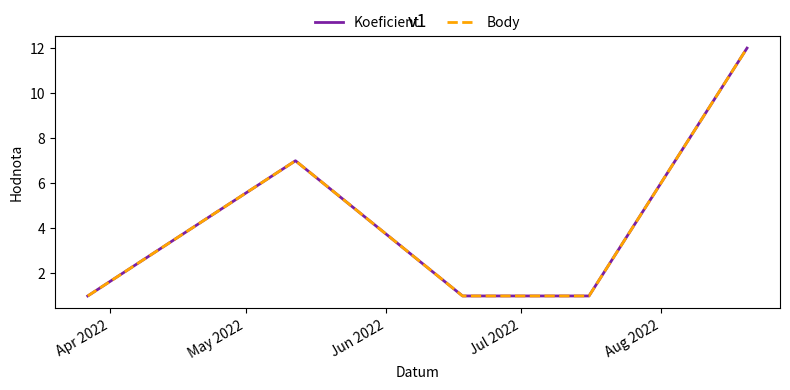

Is this an area chart (filled region under the line)?

No